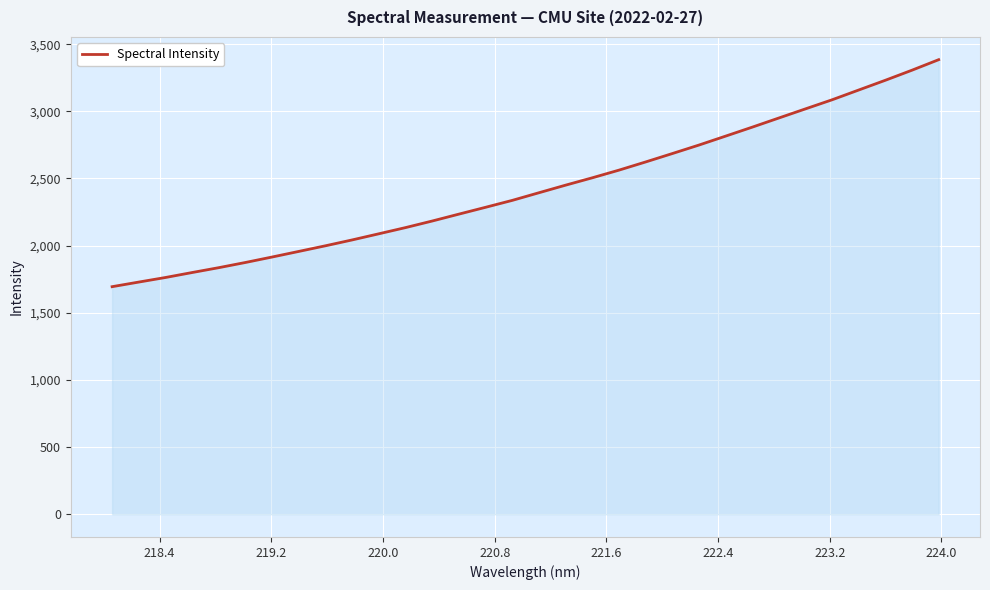

What is the minimum value shown in the chart?

1694.3